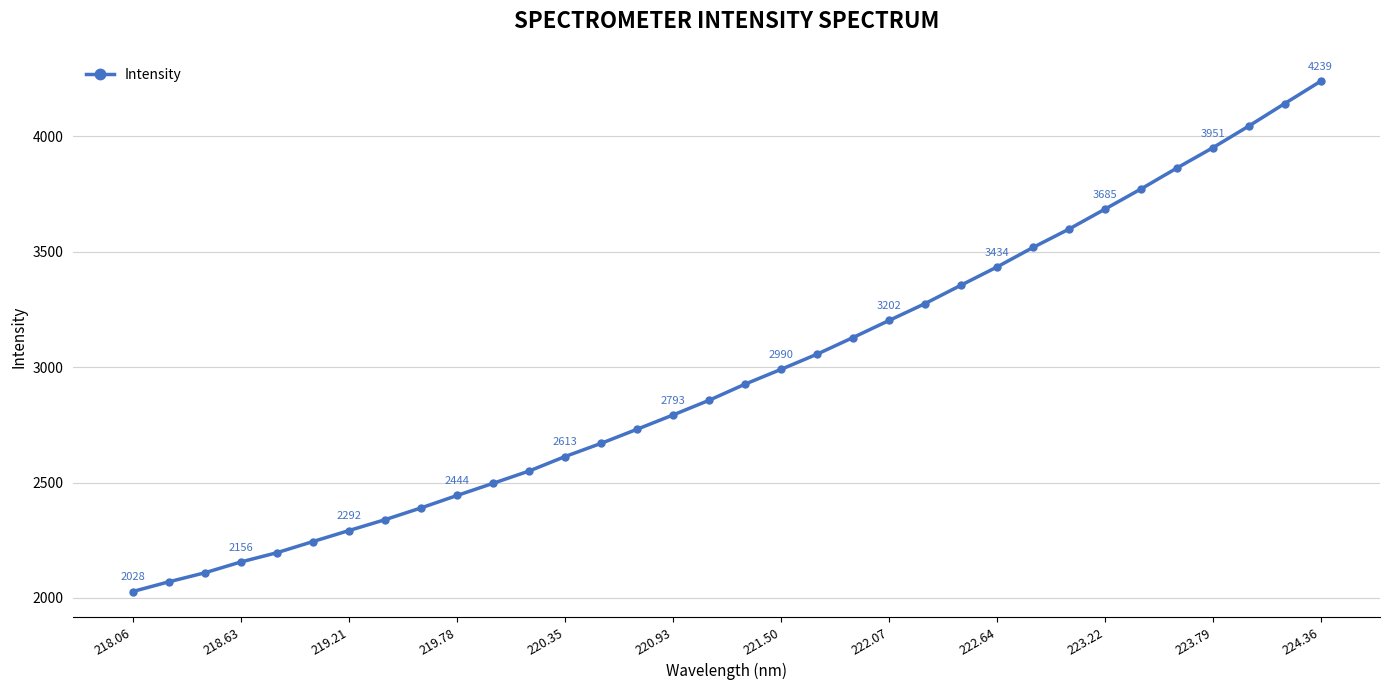

Reading left to right, transcribe all the data shown in this chart.

2027.6	2069.6	2108.8	2155.7	2195.8	2244.1	2291.8	2338.8	2389.9	2443.8	2496.5	2549.8	2612.6	2669.7	2730.8	2792.9	2856.4	2926.3	2990.4	3056.2	3128.3	3202.1	3275.3	3355.1	3434.0	3518.5	3598.1	3684.6	3771.8	3862.6	3950.6	4044.5	4142.1	4238.7